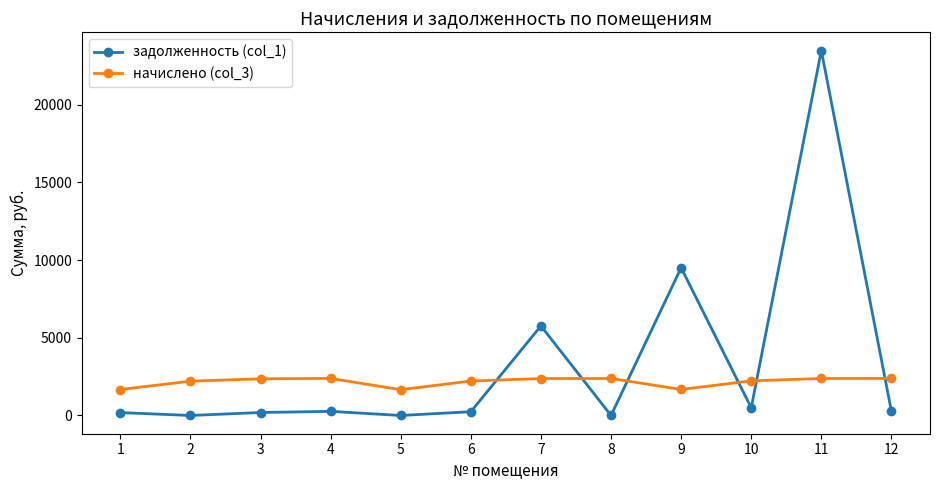

Rank the series at 8 from highest to lowest value.

начислено (col_3), задолженность (col_1)